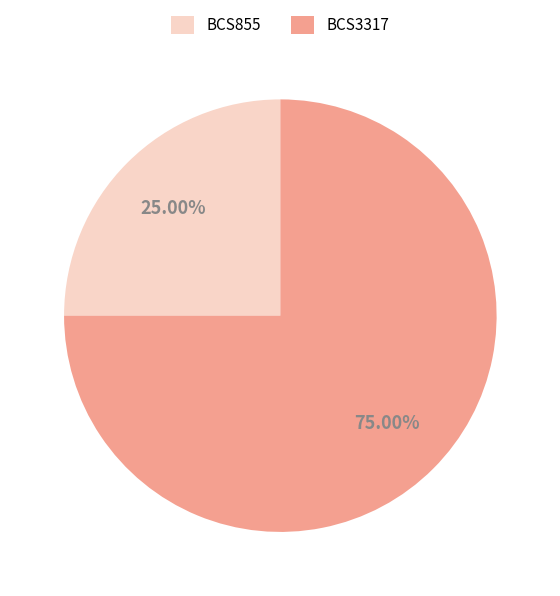

Which category has the smallest portion of the pie?

BCS855